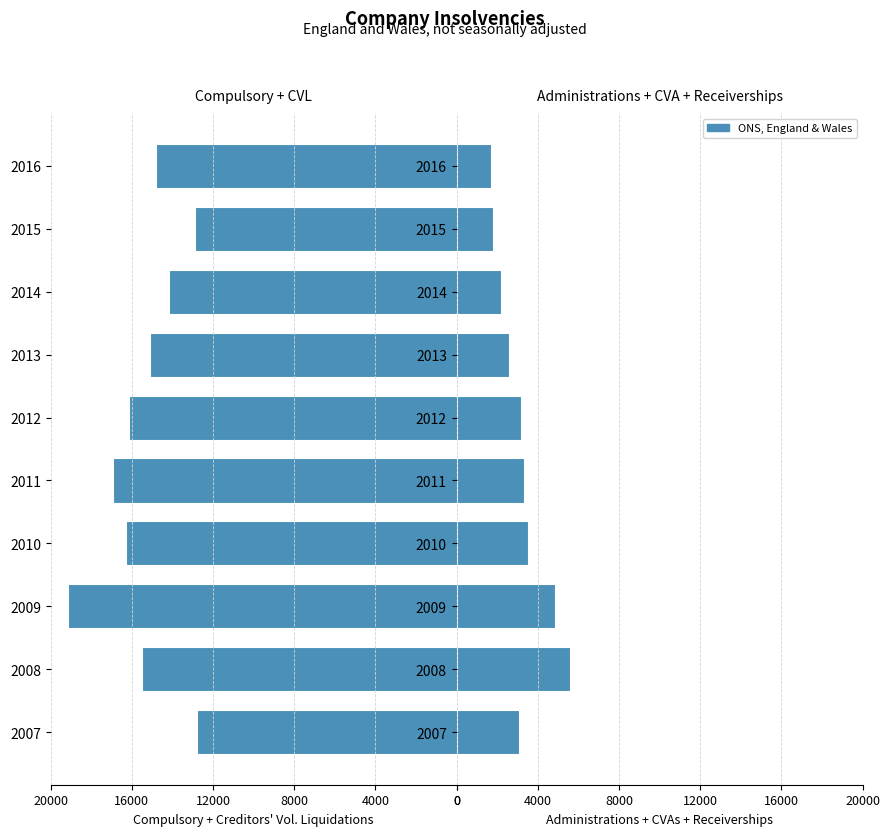

Between 2008 and 2014, which series saw the biggest shift?

Right side insolvencies